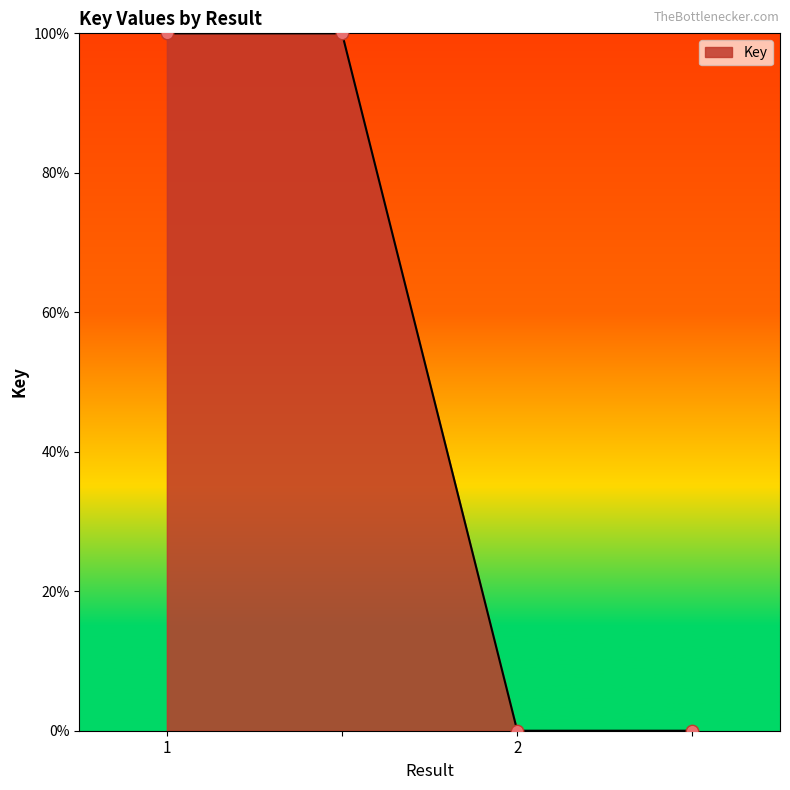

What is the difference between the maximum and minimum values?

100